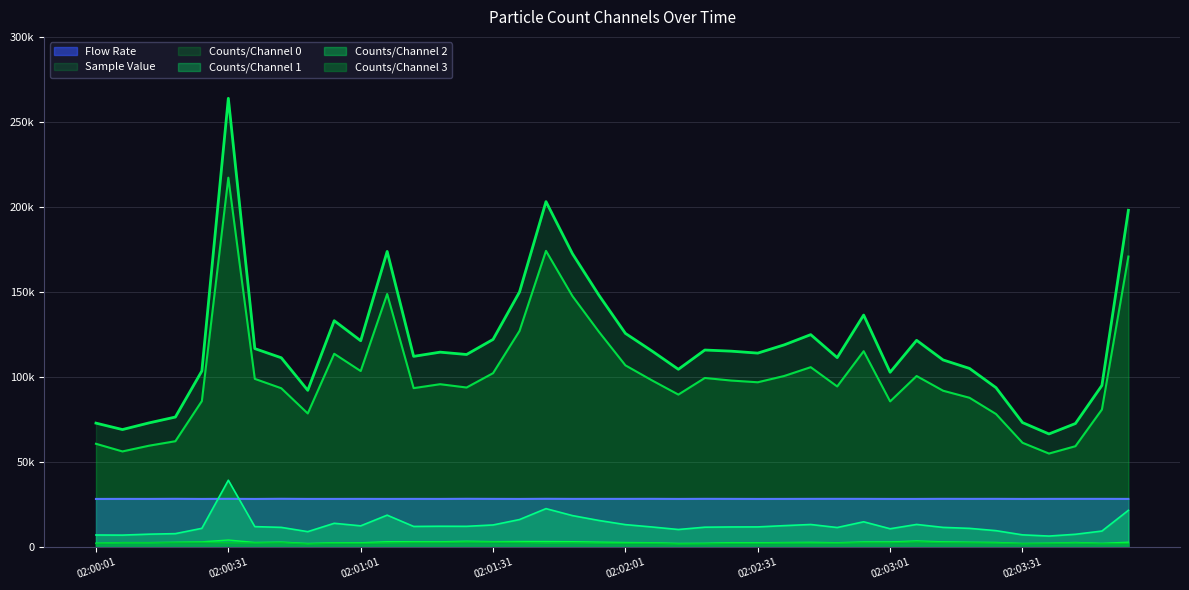

What is the label of the 22nd point from the left?

02:02:07